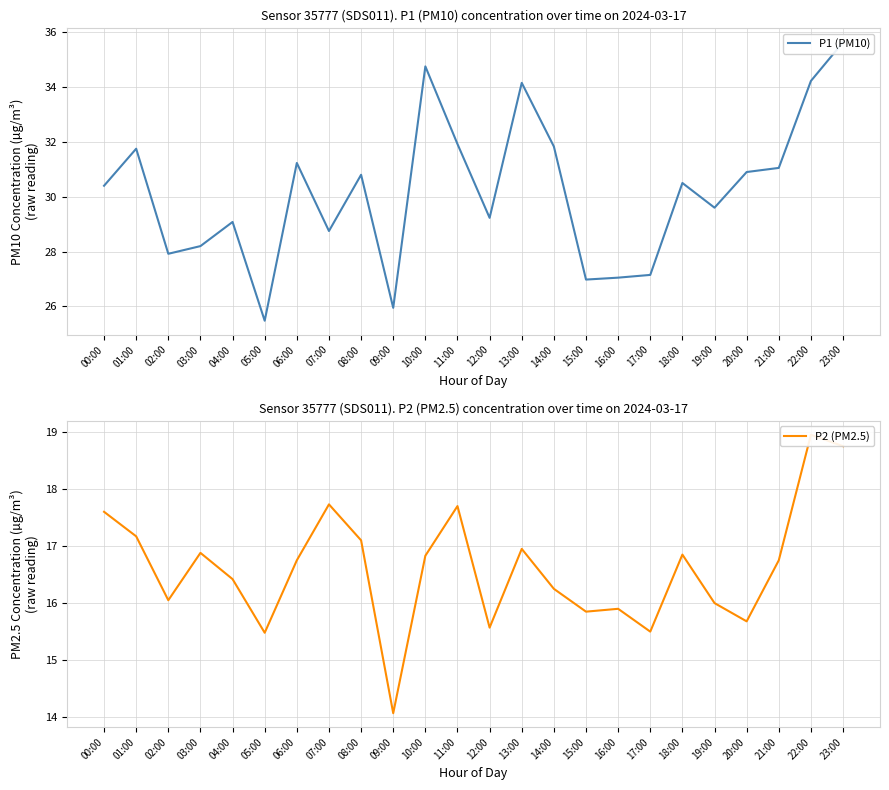

How many distinct data groups are displayed?

2